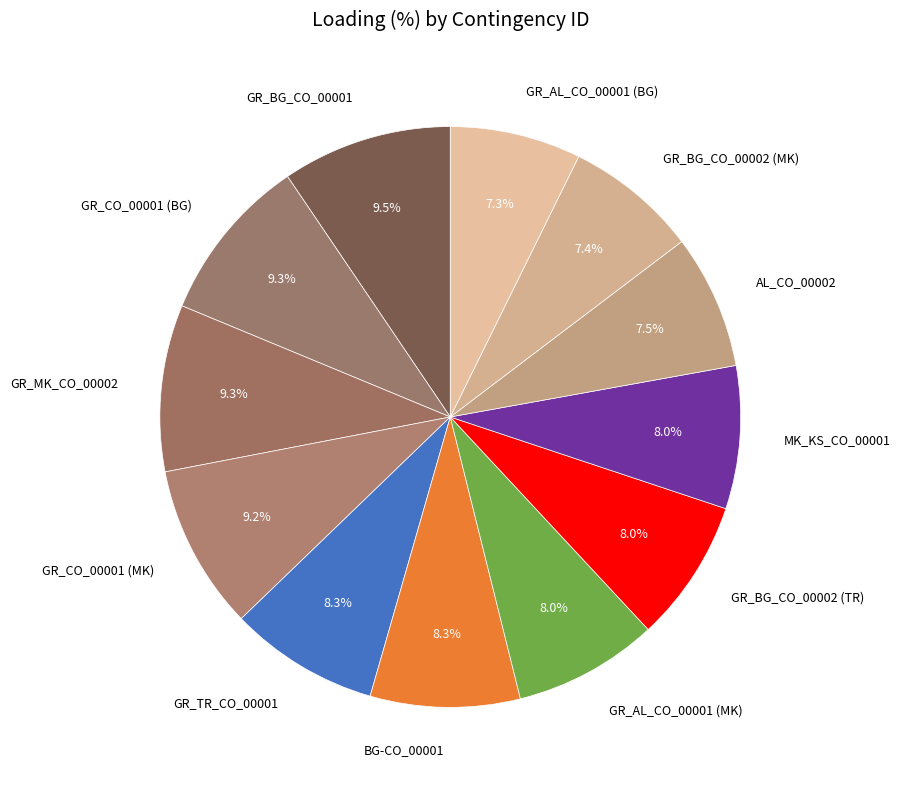

To the nearest percent, what is the difference between the GR_AL_CO_00001 (BG) and GR_MK_CO_00002 slice percentages?

2%